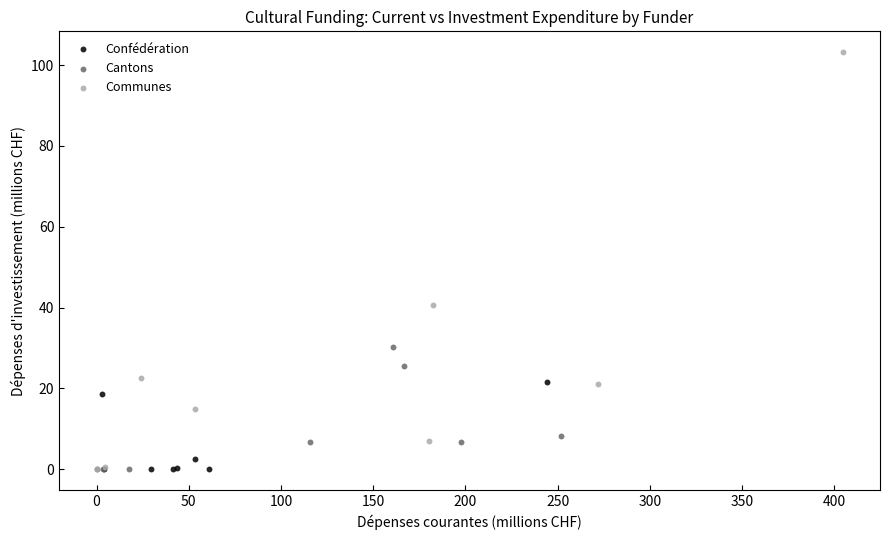

Which series has the widest spread of Y values?

Communes